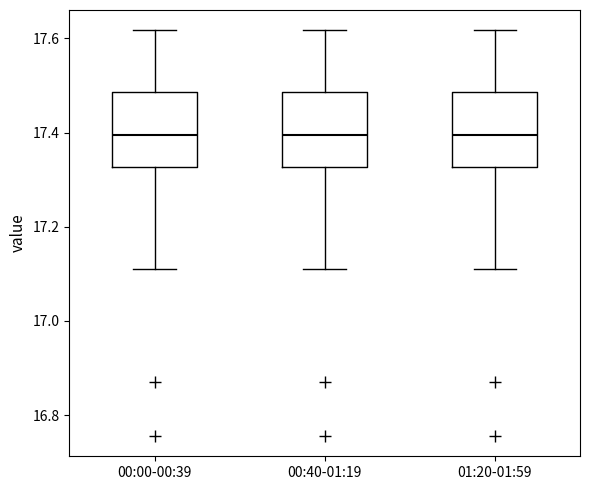

Reading left to right, read every box against the y-axis: the position of its median line, the range the box covers, and the ends of its whiskers. The values are not printed on the chart, so give them approximately, as read against the axis.

00:00-00:39: median 17.40, box 17.32 to 17.48, whiskers 17.12 to 17.62
00:40-01:19: median 17.40, box 17.32 to 17.48, whiskers 17.12 to 17.62
01:20-01:59: median 17.40, box 17.32 to 17.48, whiskers 17.12 to 17.62